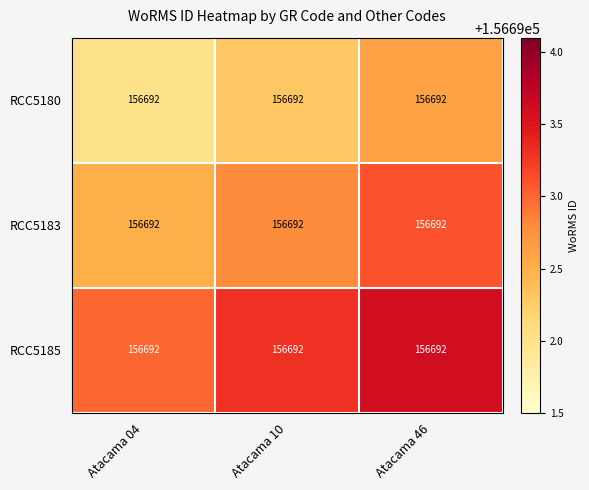

List the series in order of their overall mean, lowest first.

RCC5180, RCC5183, RCC5185